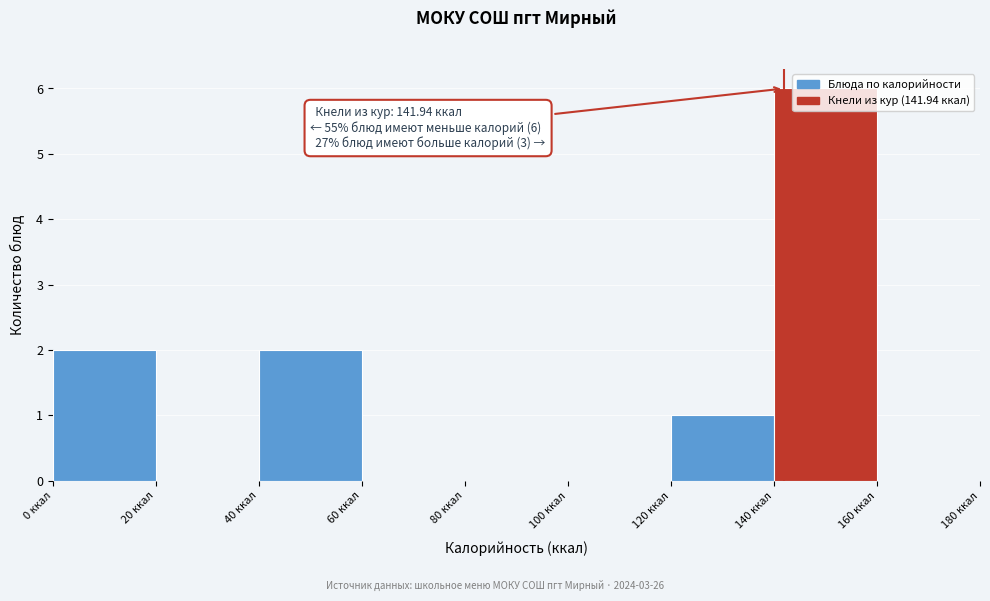

Which range on the x-axis has the tallest bar?

140 to 160